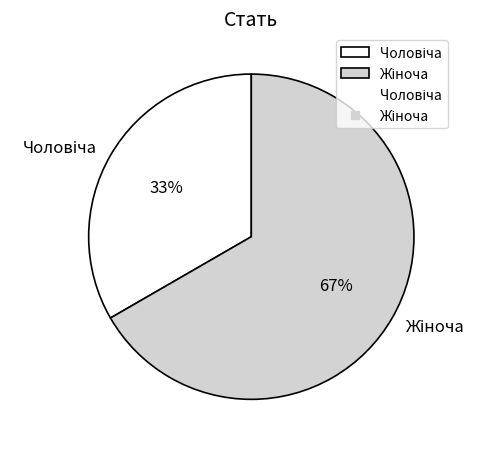

To the nearest percent, what is the average slice percentage?

50%